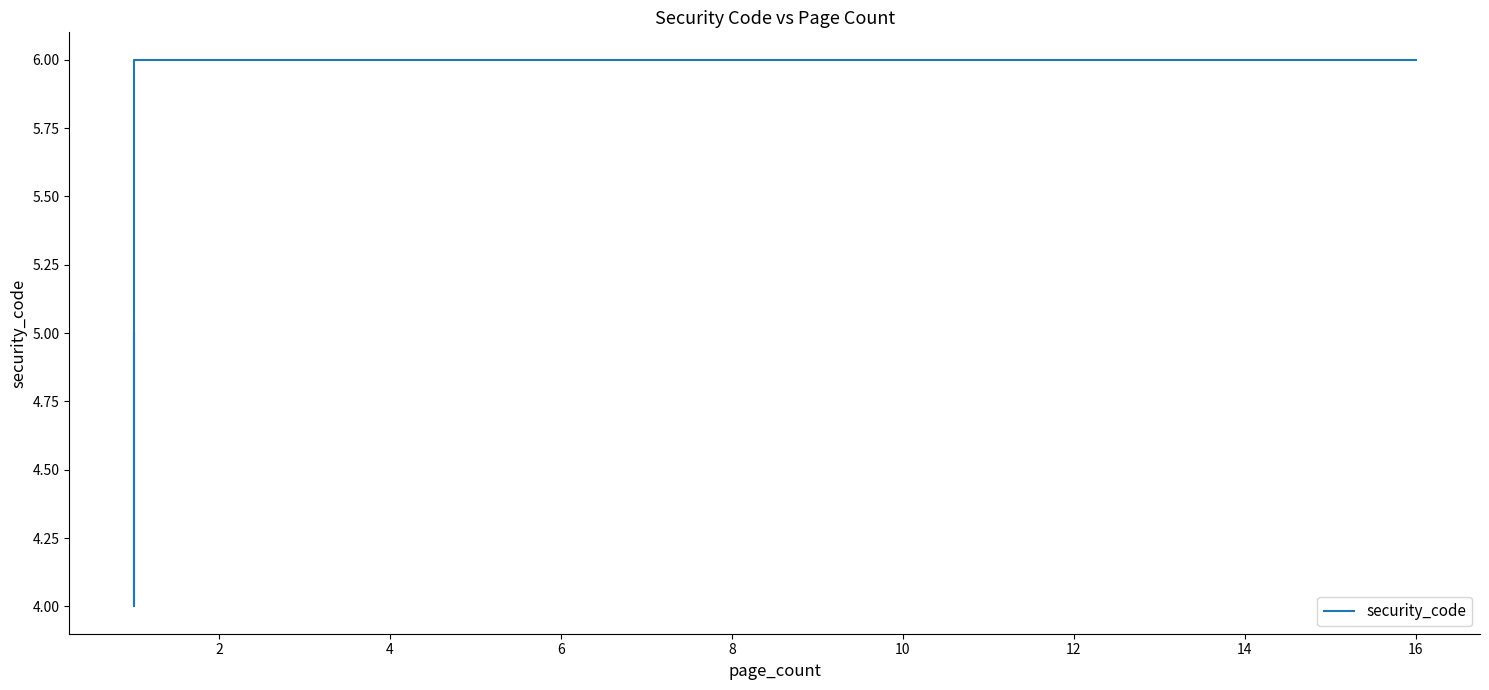

What is the difference between the maximum and second lowest values?

1